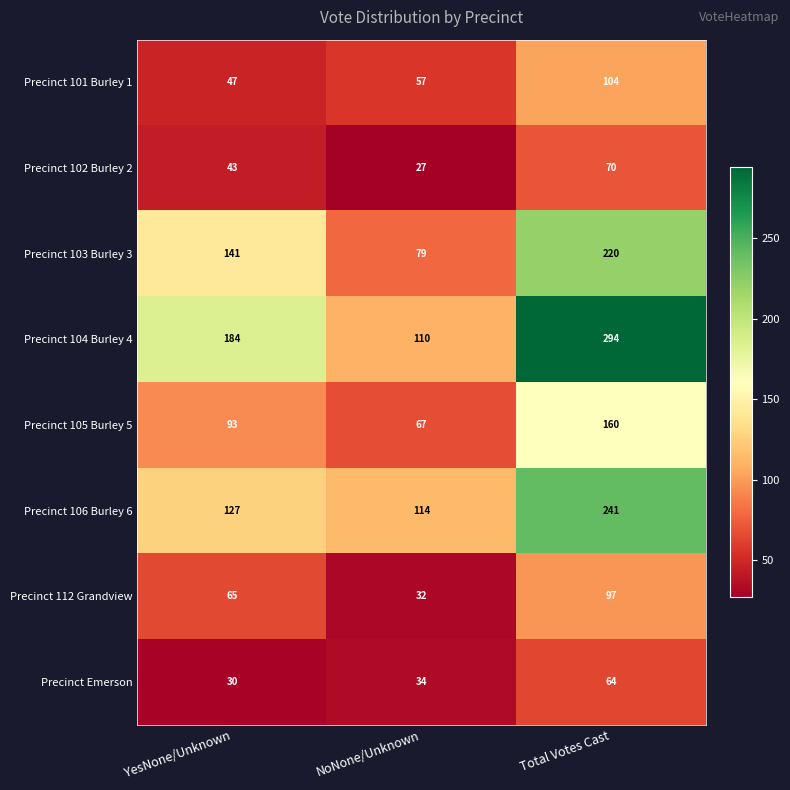

What is the spread (max minus min) of values at YesNone/Unknown?

154